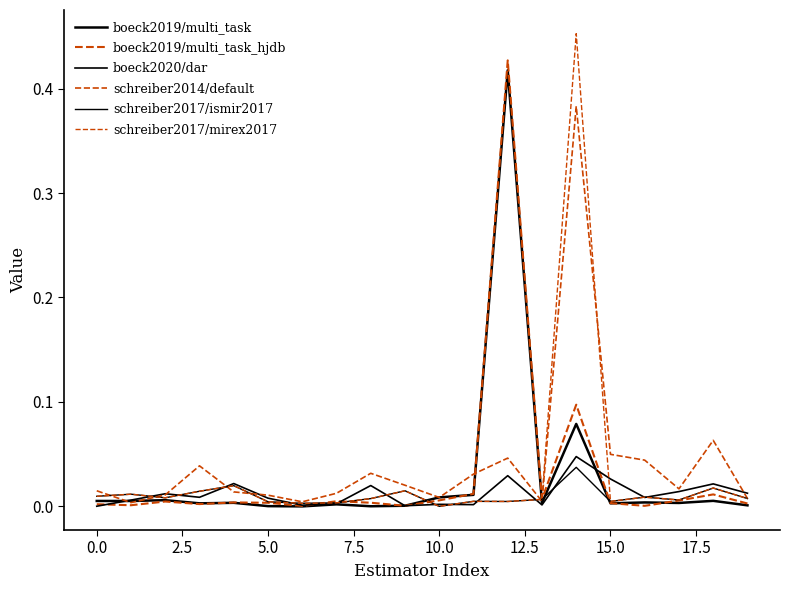

Does the chart display data point markers on the line(s)?

No